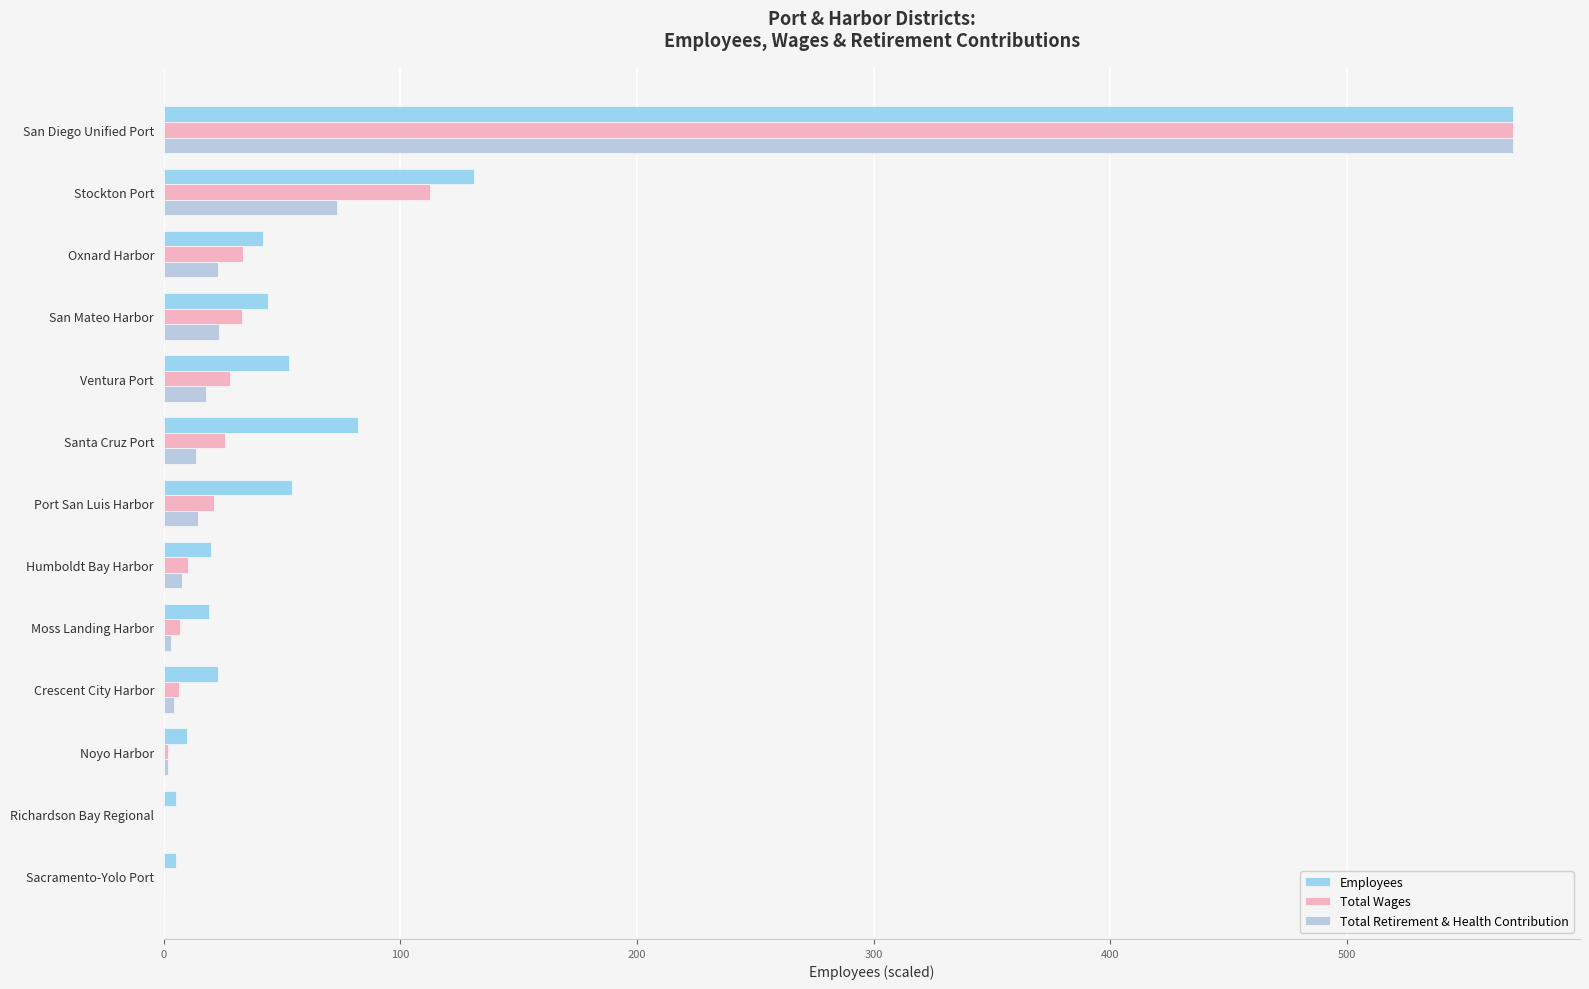

True or false: Total Wages has a value of 25.9 at Santa Cruz Port.

True